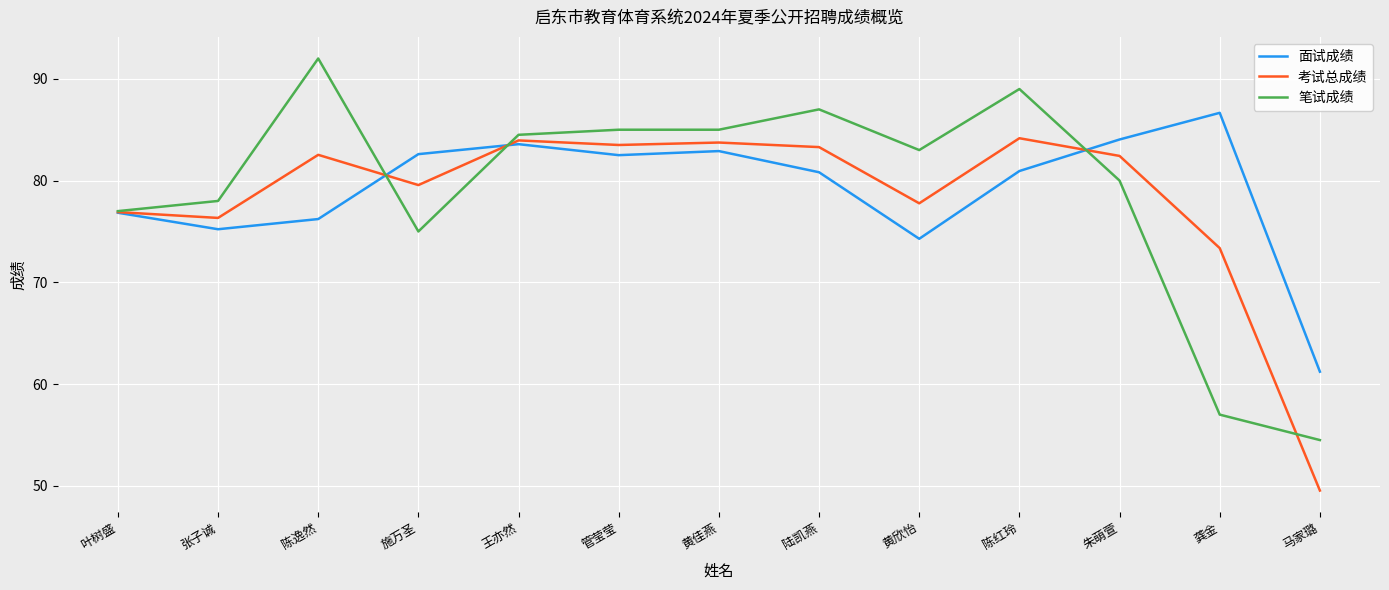

Where does the 笔试成绩 series first go above 83?

陈逸然